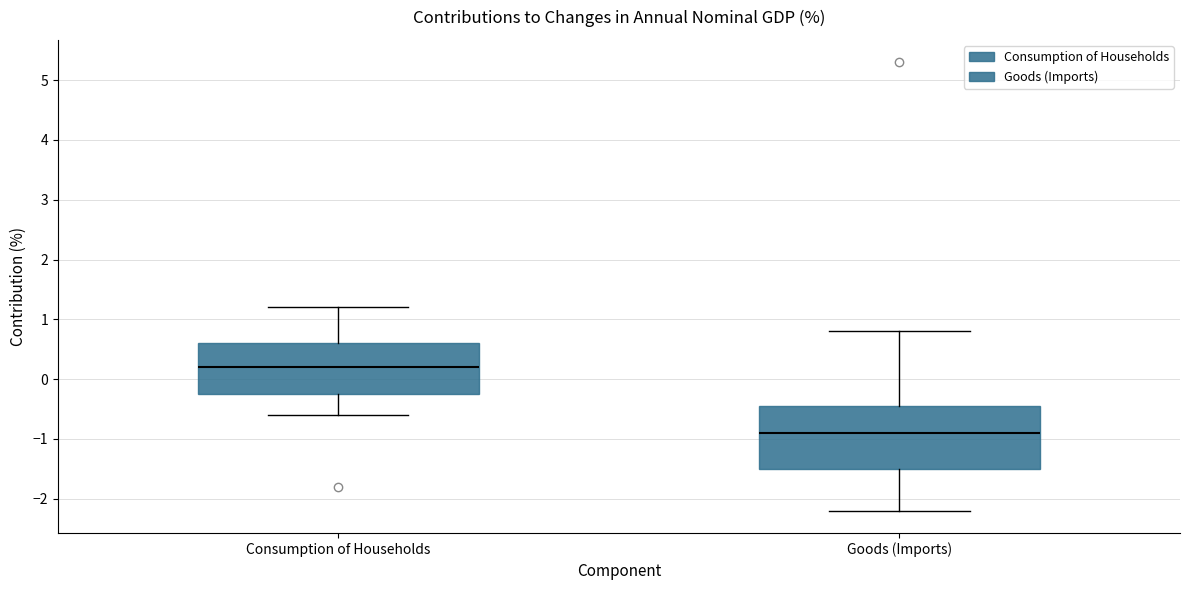

Which box is the tallest, from its lower edge to its upper edge?

Goods (Imports)